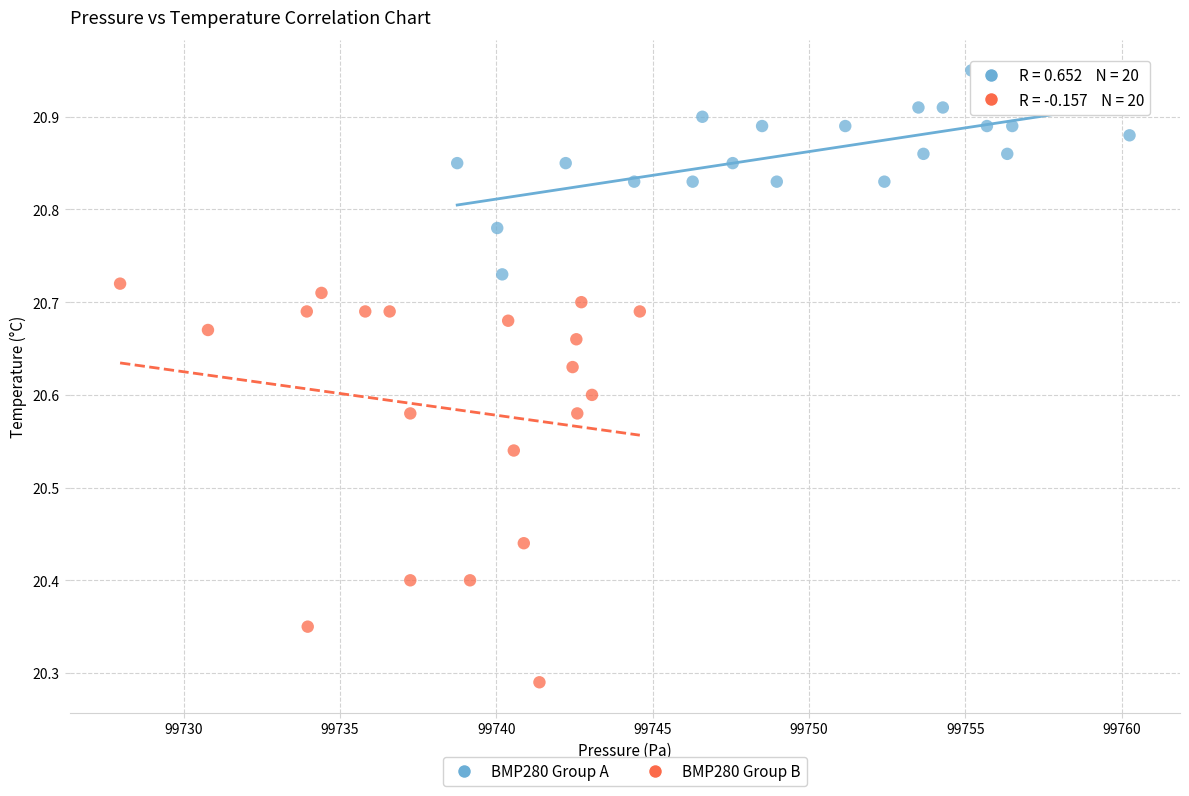

Which series contains the highest Y value?

BMP280 Group A